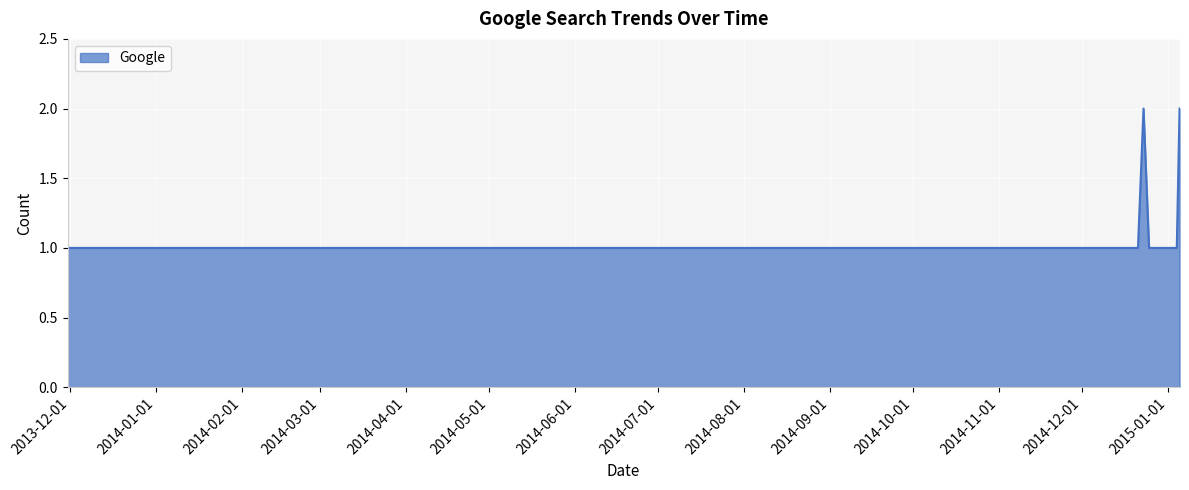

How many lines are shown in the chart?

1